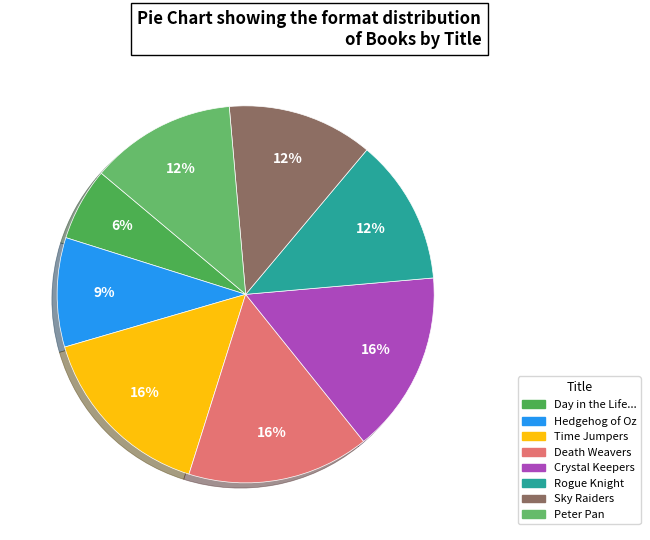

Count the number of slices in the pie.

8